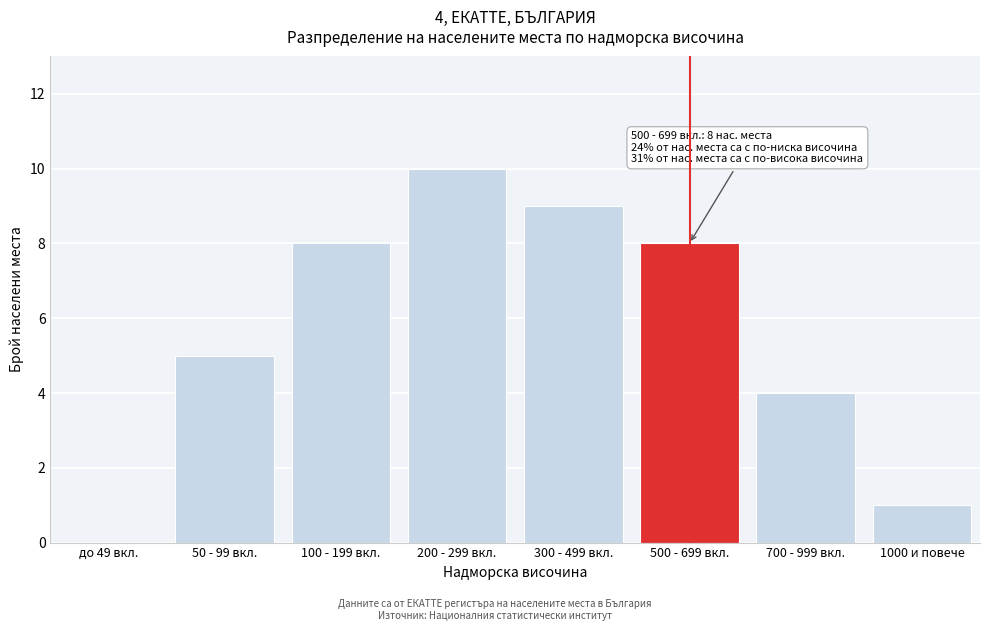

Reading right to left, list all the values displayed in this chart.

1000 и повече=1	700 - 999 вкл.=4	500 - 699 вкл.=8	300 - 499 вкл.=9	200 - 299 вкл.=10	100 - 199 вкл.=8	50 - 99 вкл.=5	до 49 вкл.=0